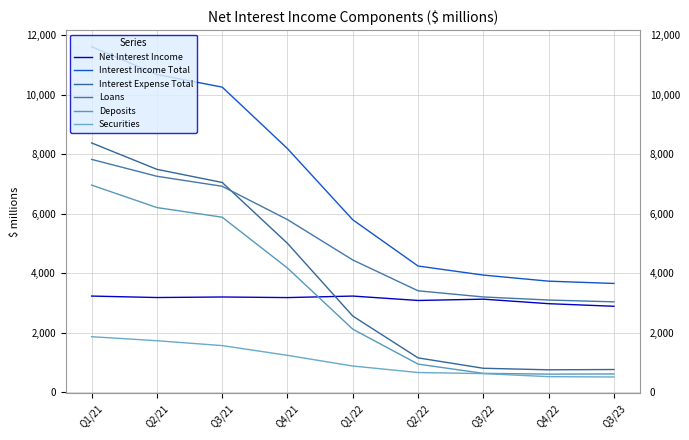

What is the highest value of the Deposits series?

6966